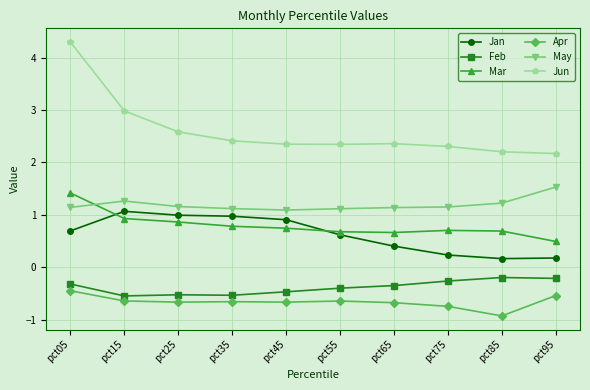

Which series has the largest range (max minus min)?

Jun